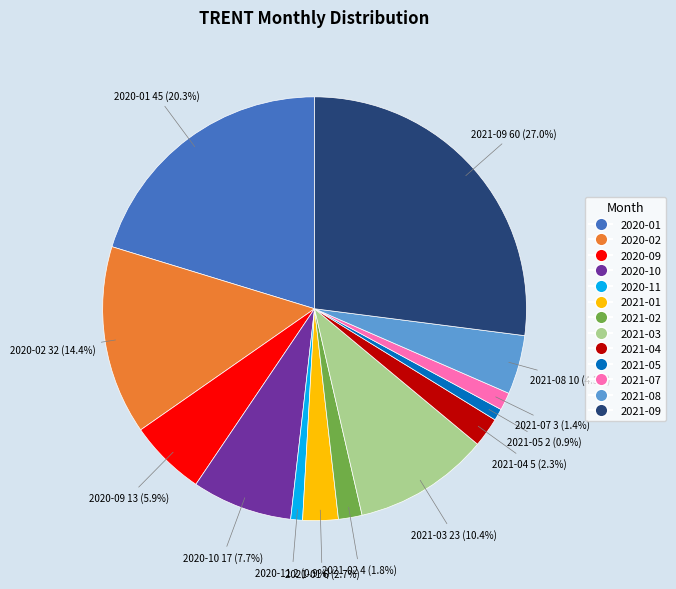

Is it true that 2021-07 is 1% of the pie?

True